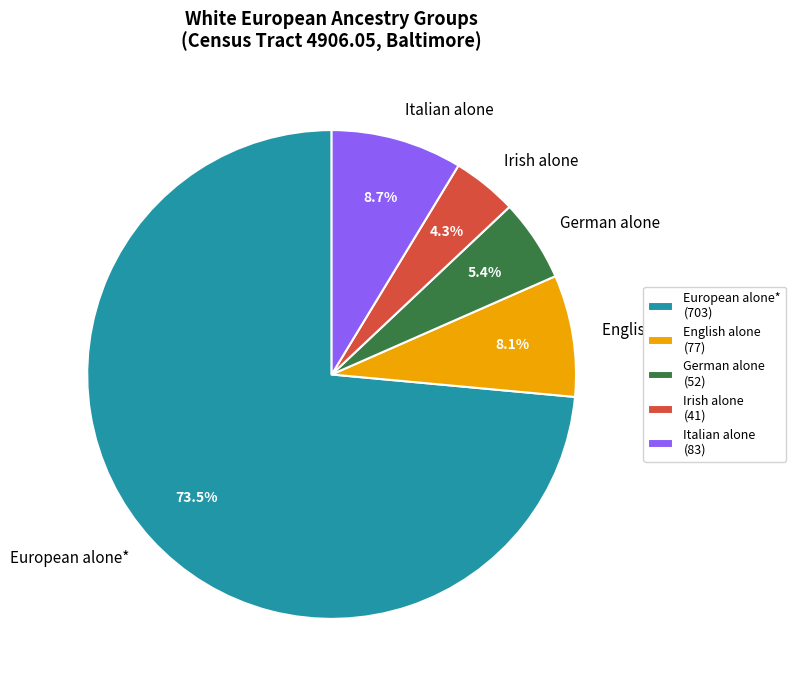

Which category has the biggest portion of the pie?

European alone*